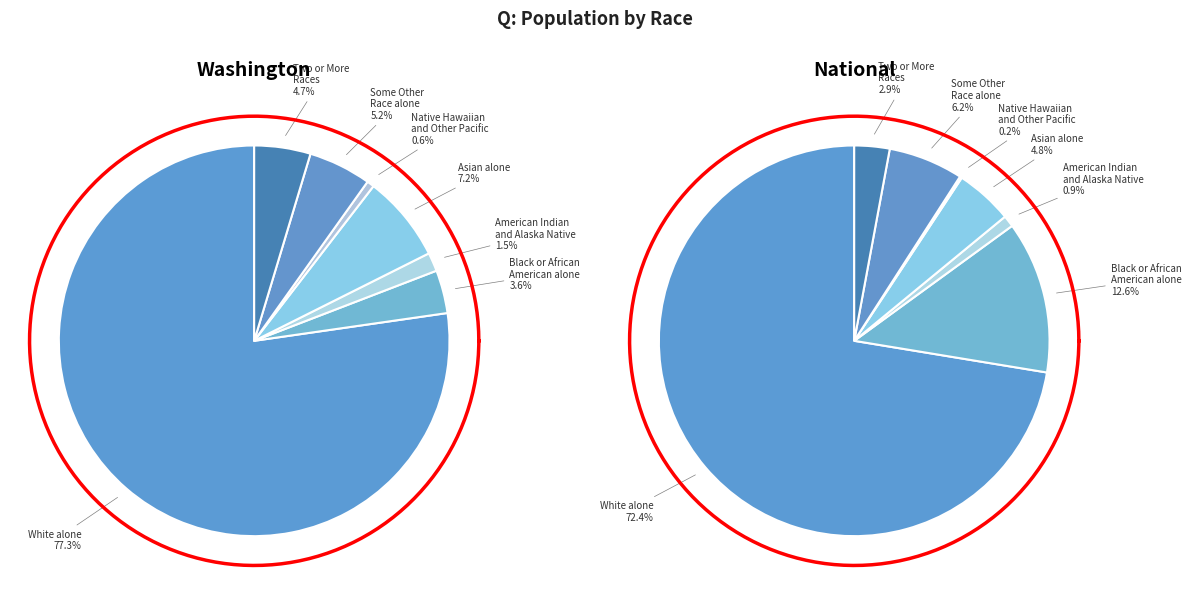

How many segments does this pie chart have?

7